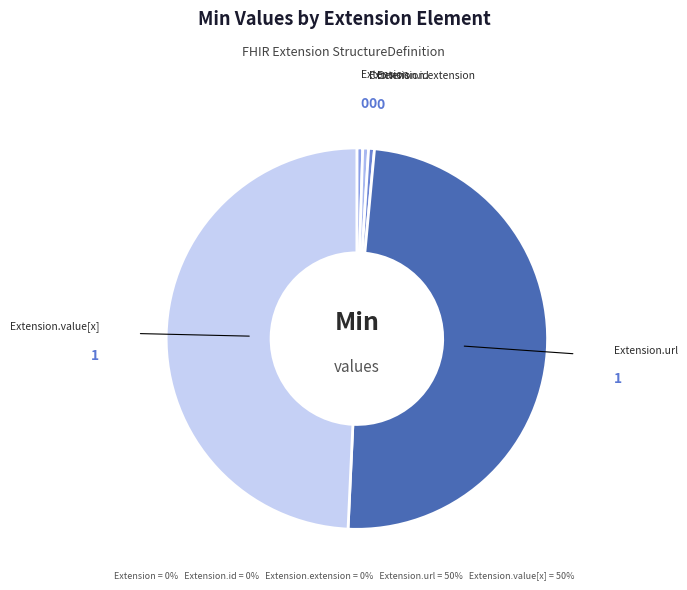

The Extension.extension slice represents 0% of the pie. True or false?

True